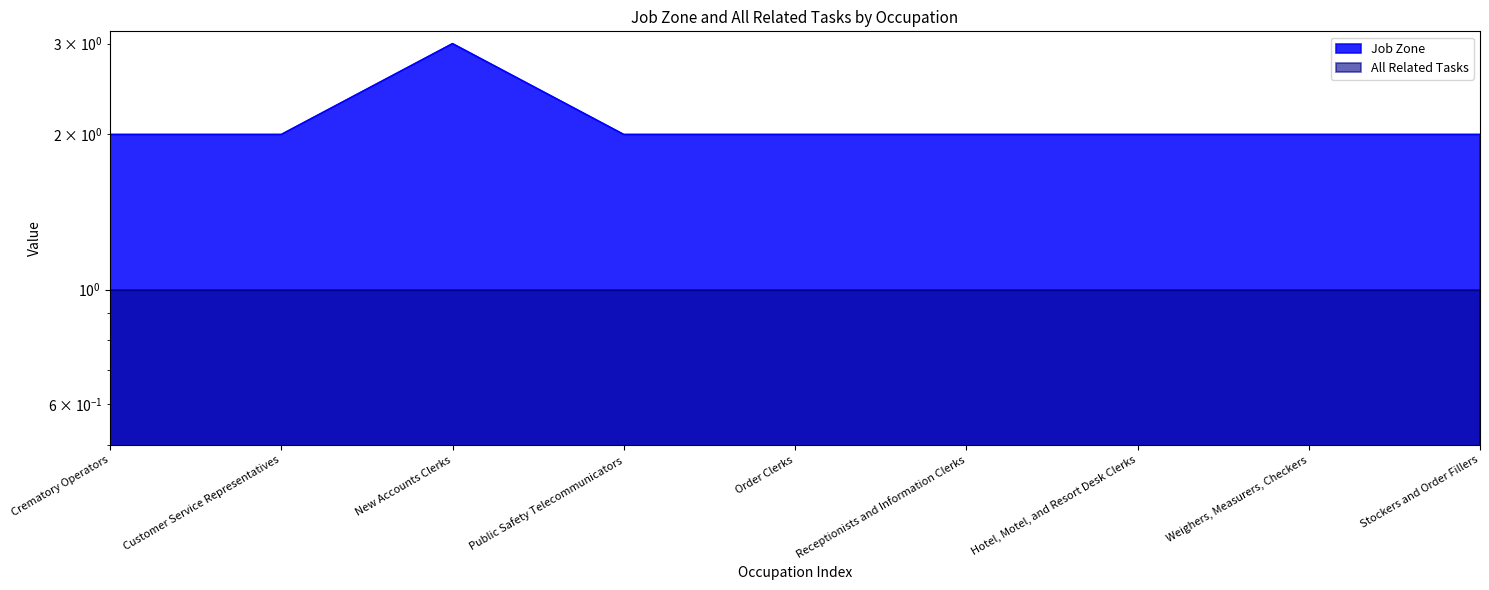

Which category has the lowest value across all series?

Crematory Operators